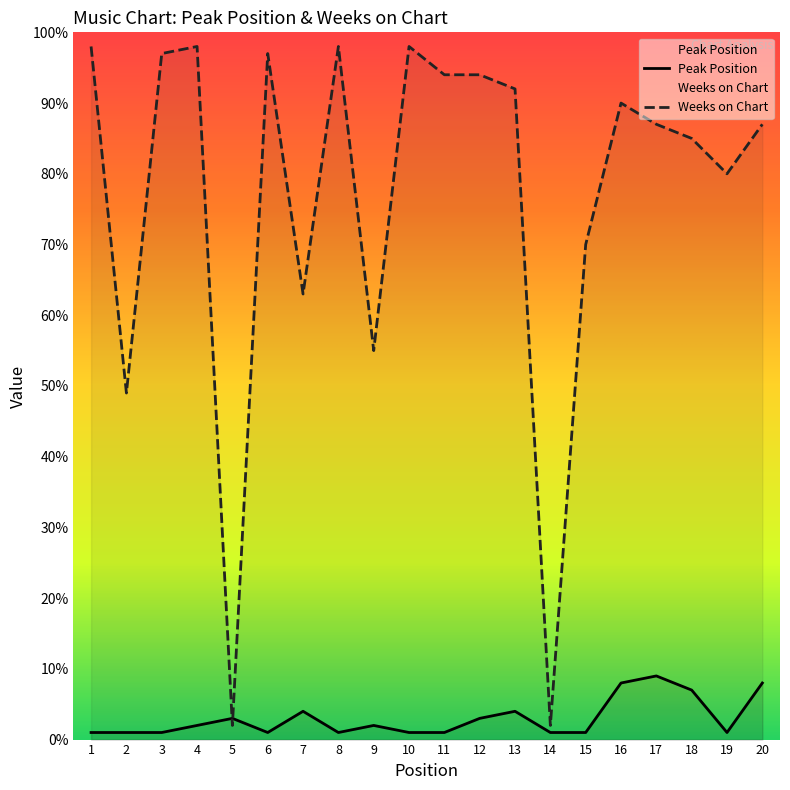

Reading left to right, transcribe all the data shown in this chart.

Peak Position: 1	1	1	2	3	1	4	1	2	1	1	3	4	1	1	8	9	7	1	8
Weeks on Chart: 98	49	97	98	2	97	63	98	55	98	94	94	92	2	70	90	87	85	80	87